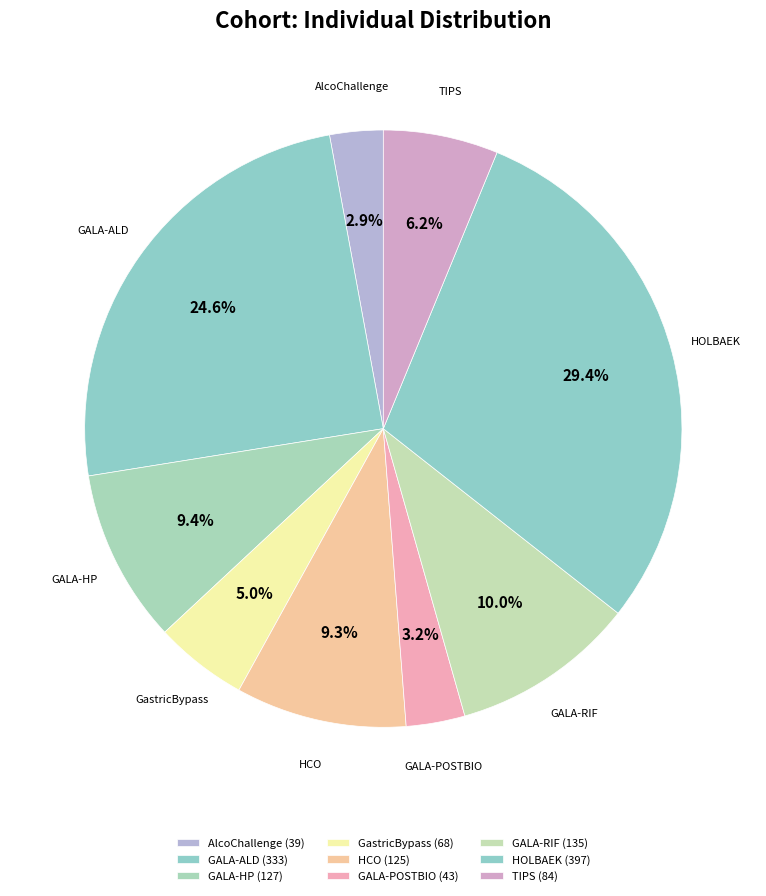

What is the total percentage of GastricBypass and AlcoChallenge?

7.9%